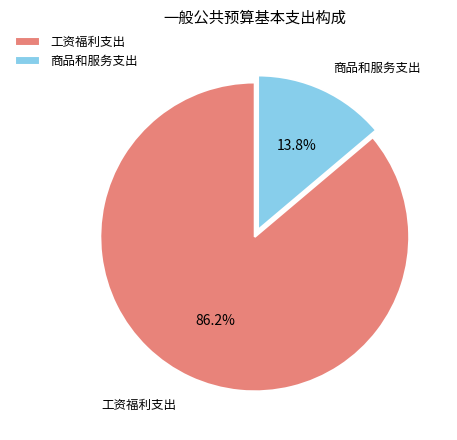

Between 工资福利支出 and 商品和服务支出, which is larger?

工资福利支出